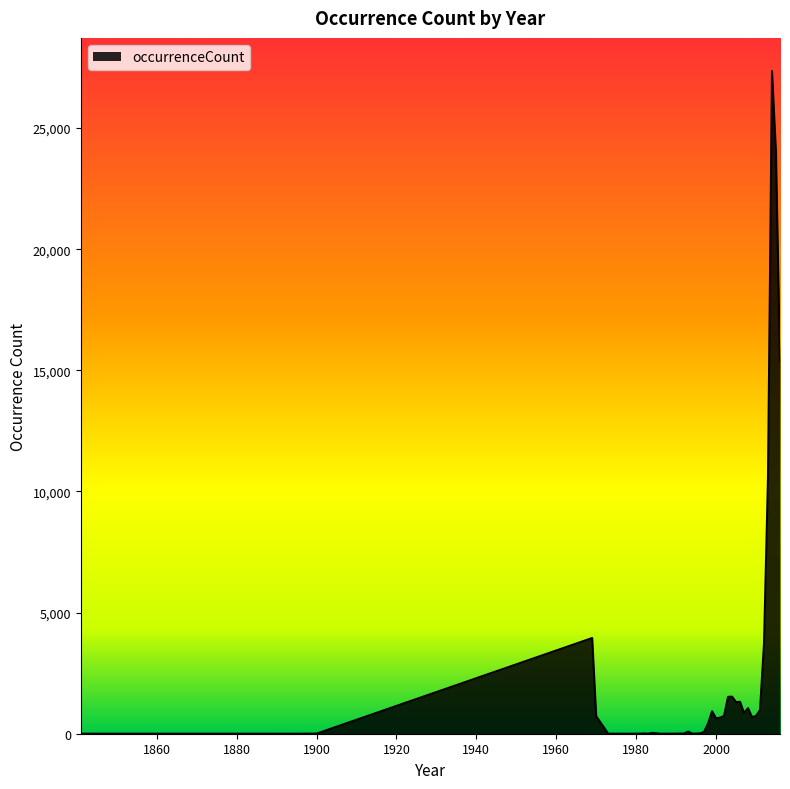

What is the greatest value displayed?

27357